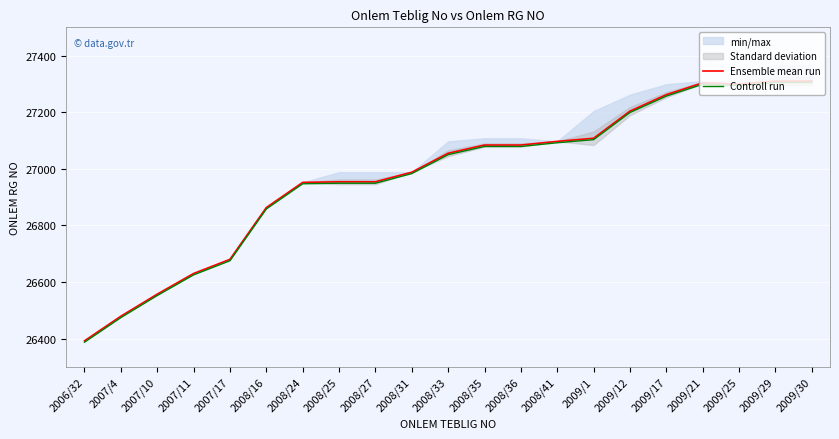

True or false: Ensemble mean run has more than 2 interior local peaks.

False